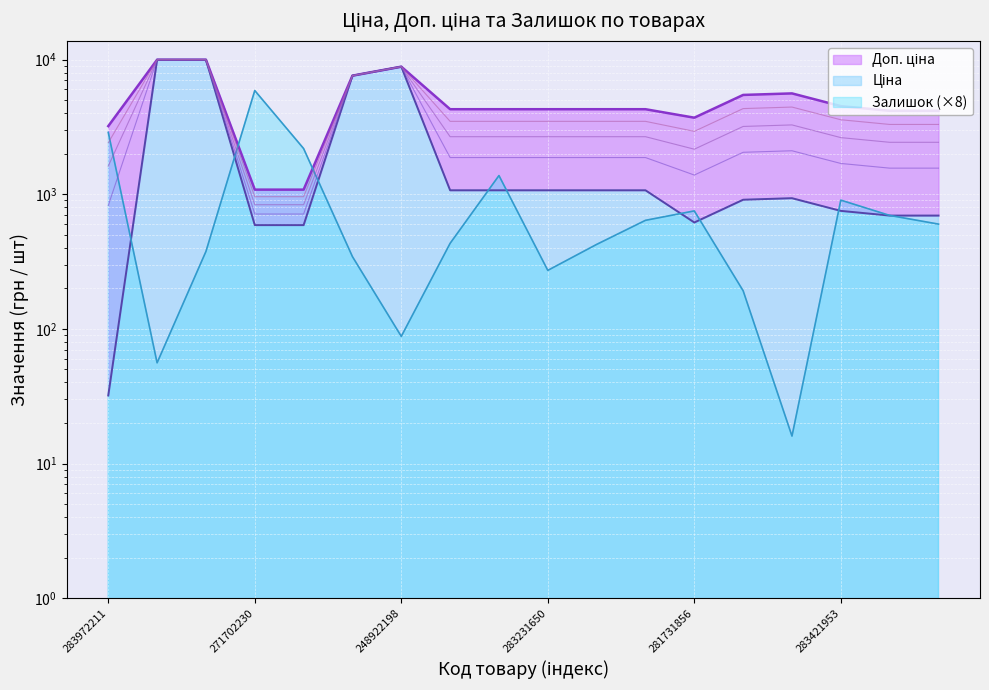

Is the value of Залишок at 283421953 greater than the value of Доп. ціна at 283421953?

No